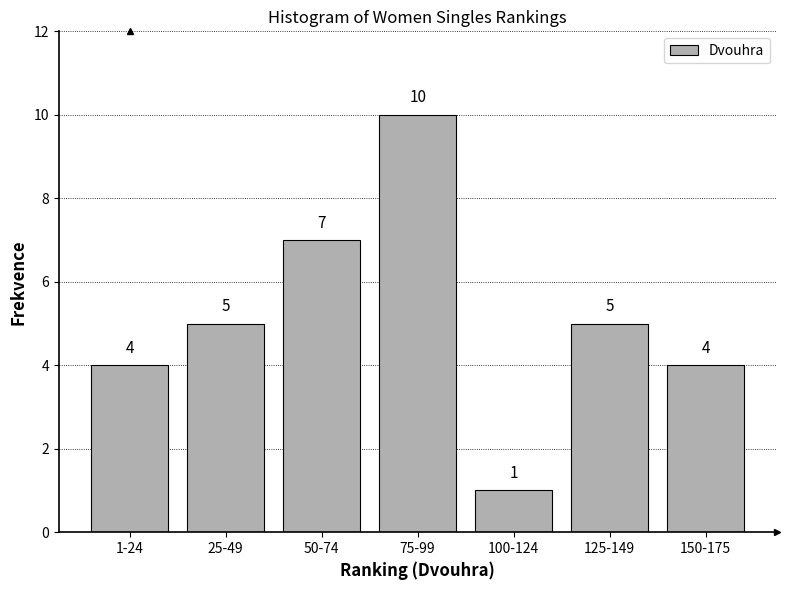

Reading left to right, what are all the values shown in this chart?

1-24=4	25-49=5	50-74=7	75-99=10	100-124=1	125-149=5	150-175=4